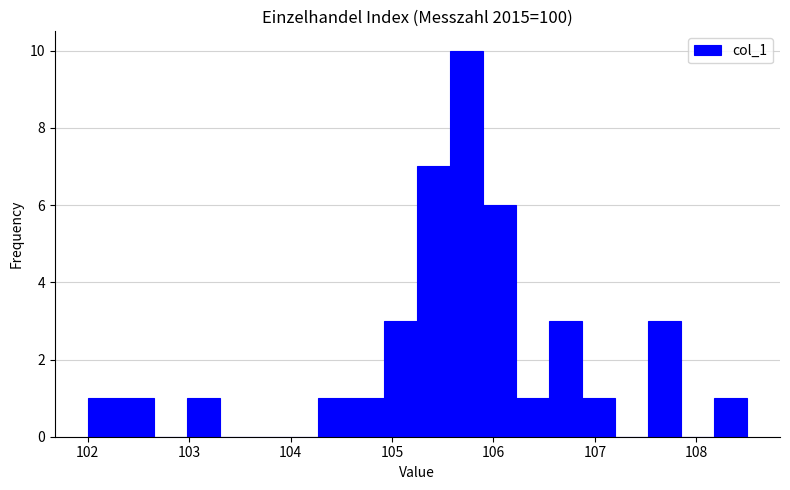

Read against the x-axis, roughly where is the centre of the tallest bar?

105.7